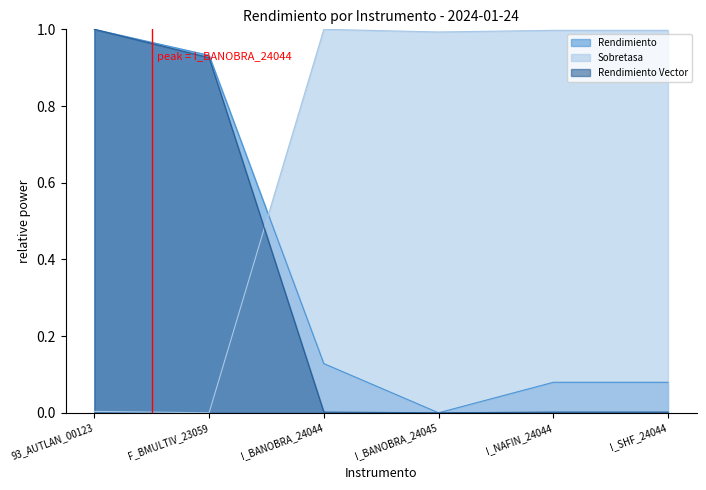

What is the maximum value for Rendimiento?

1.0